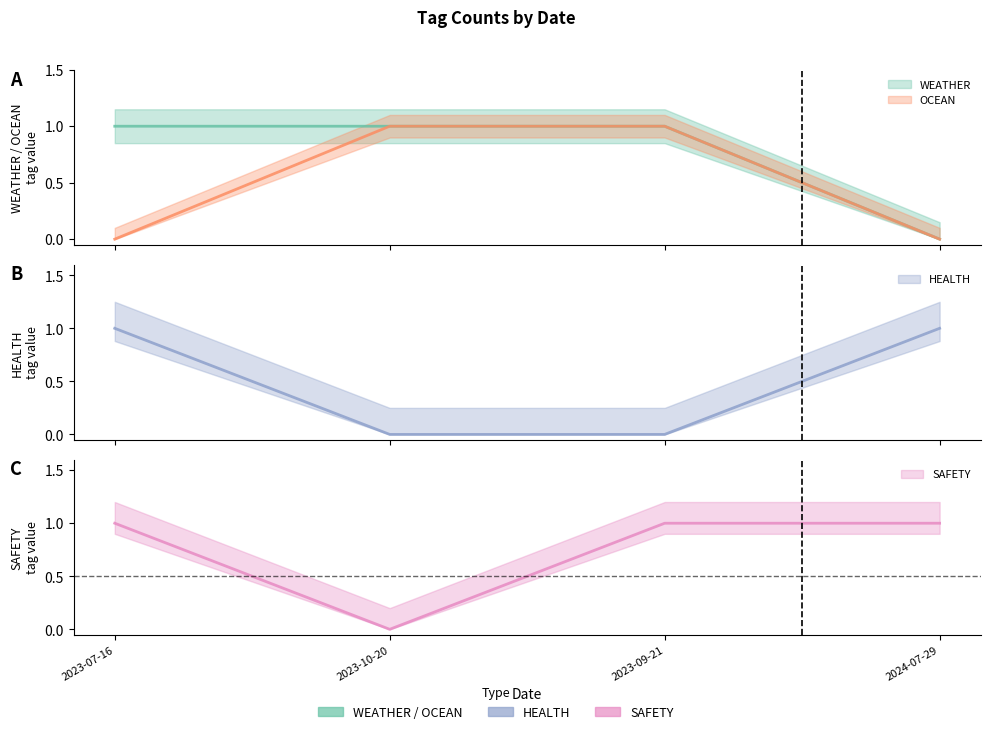

Rank the series at 2023-09-21 from highest to lowest value.

WEATHER, OCEAN, SAFETY, HEALTH